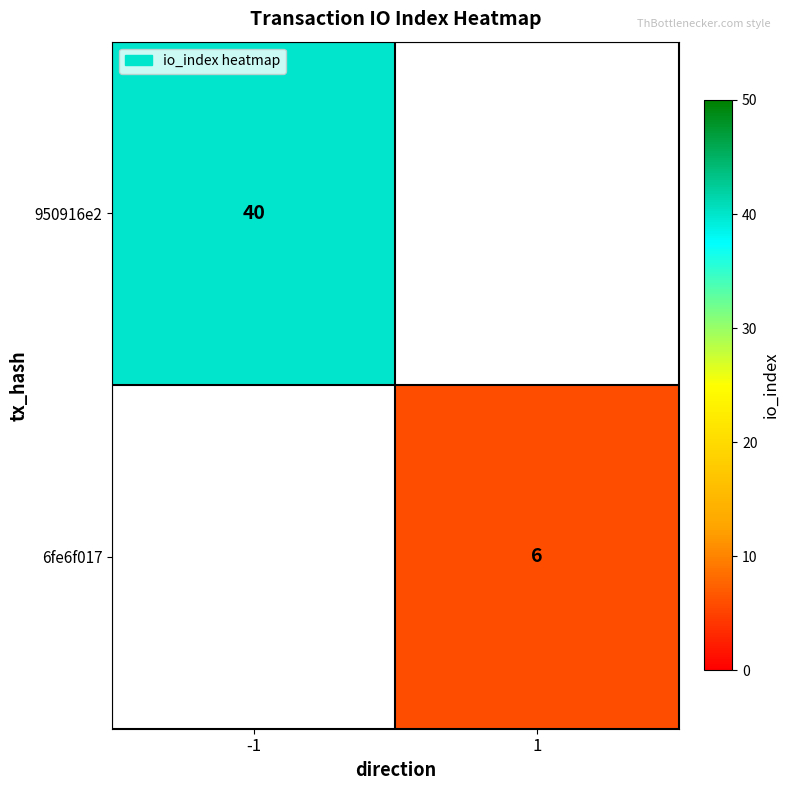

True or false: 950916e2 has a value of 40 at -1.

True